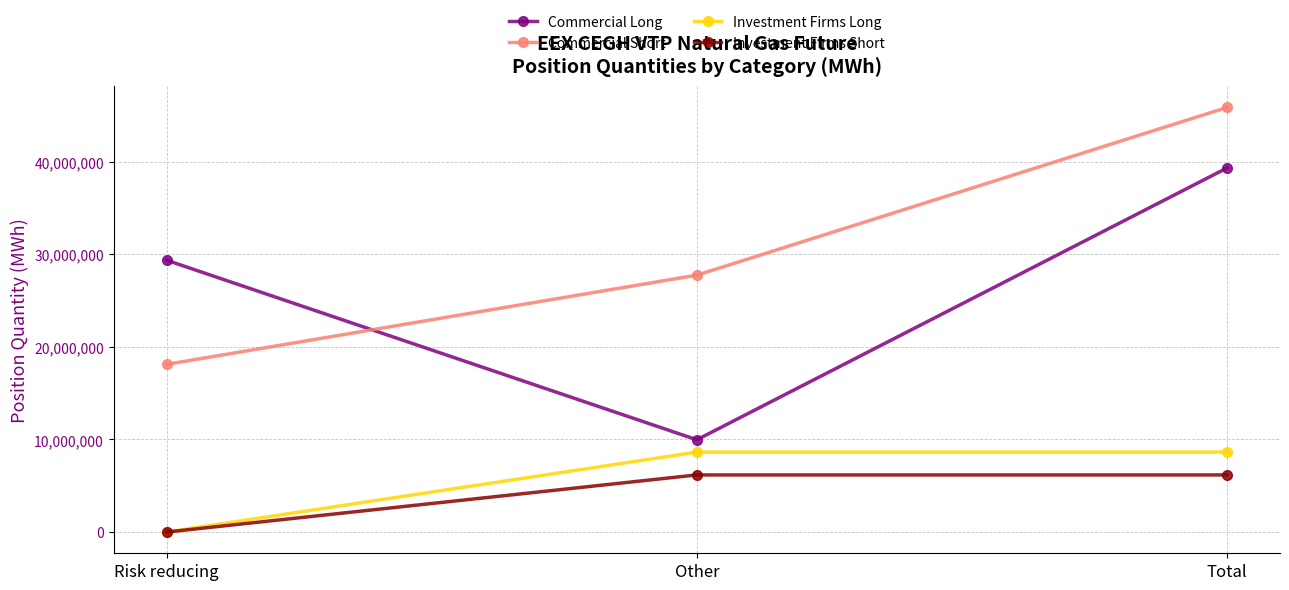

The value of Commercial Long at Total is 39333072. True or false?

True